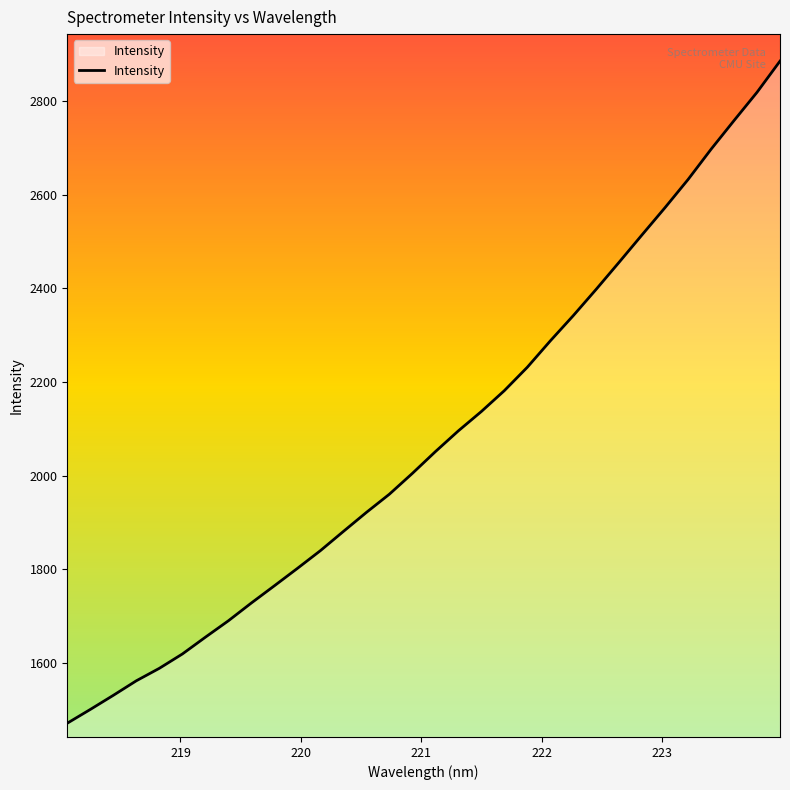

What is the smallest value displayed?

1470.6